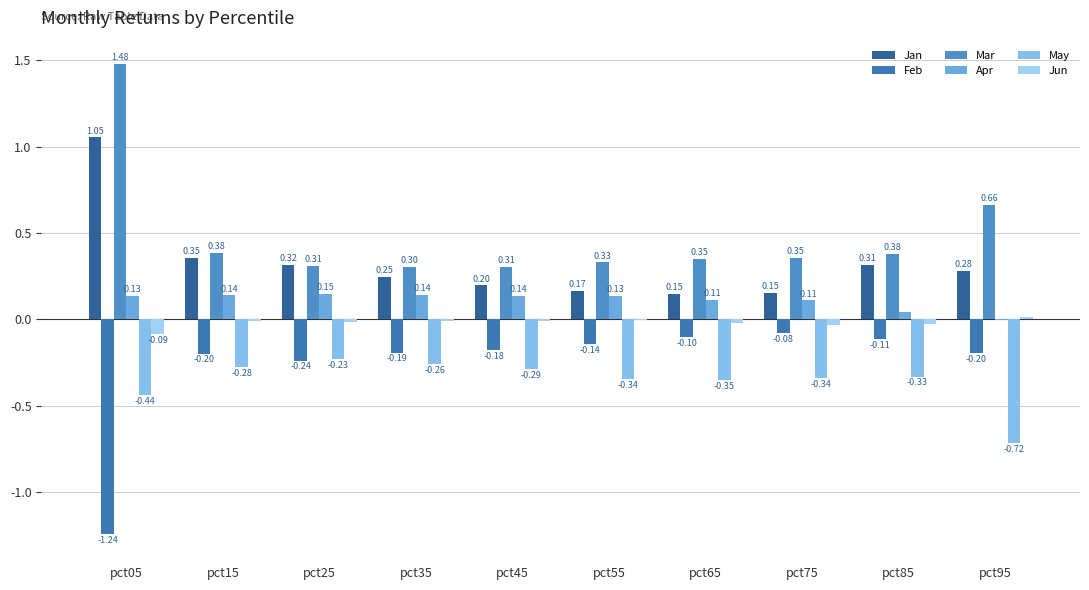

Is it true that Jan equals 0.2 at pct95?

False